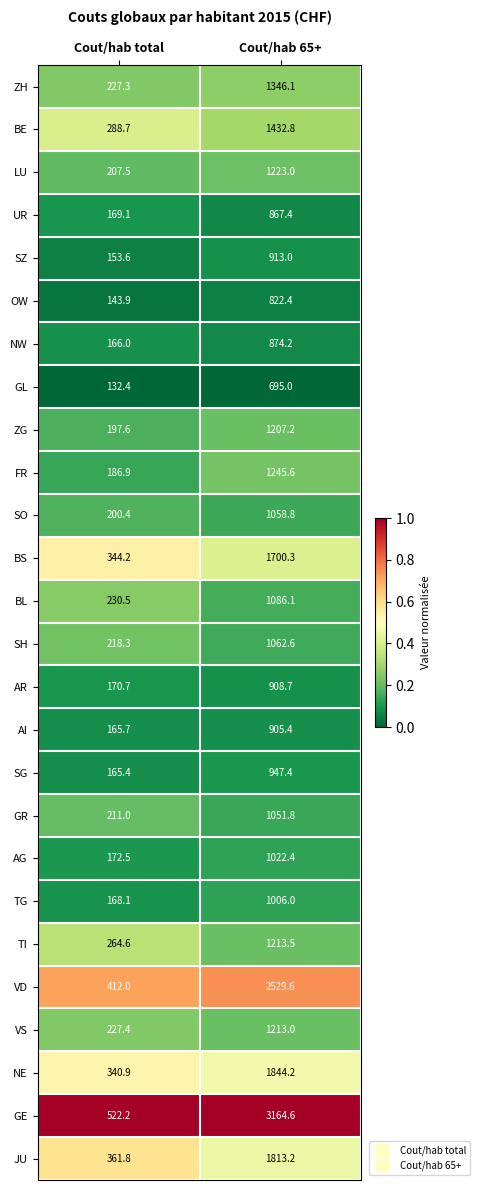

What is the highest value of the SH series?

1062.6